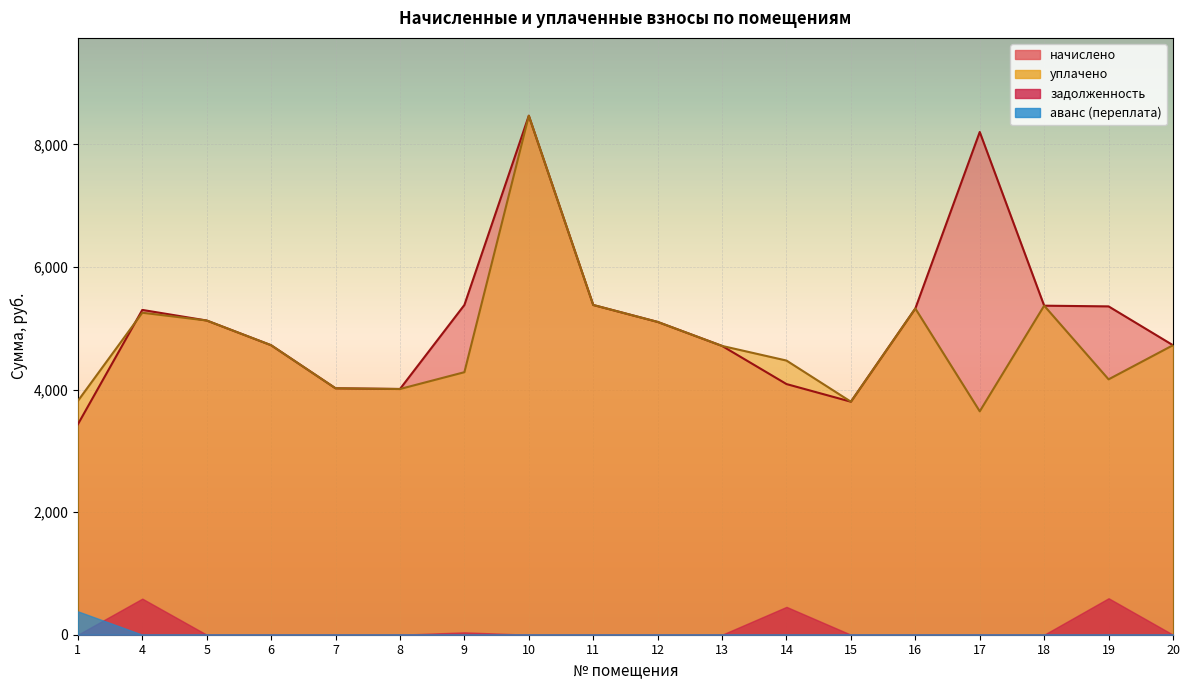

What is the value of the уплачено point at the 8th from the left?

8467.2